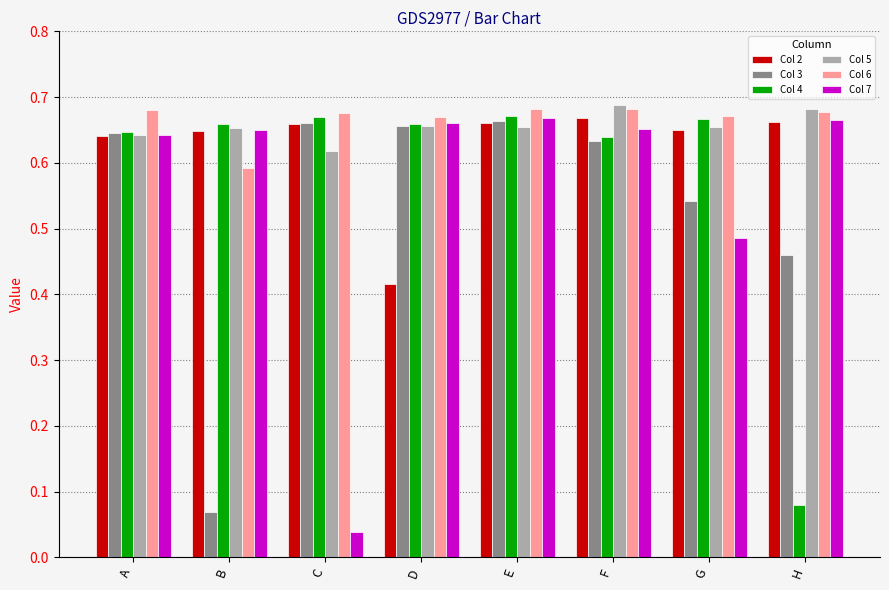

How many categories are shown in the chart?

8